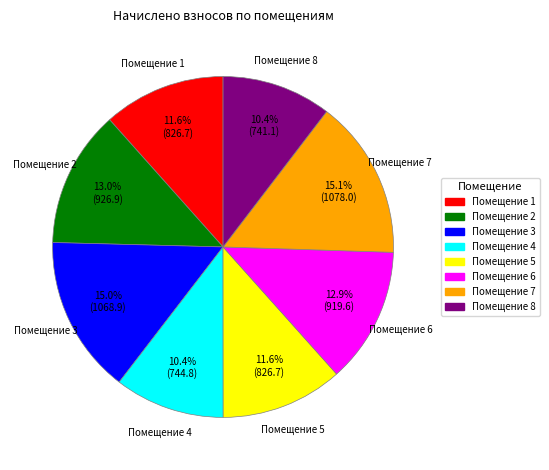

What is the total percentage of Помещение 3 and Помещение 4?

25.4%